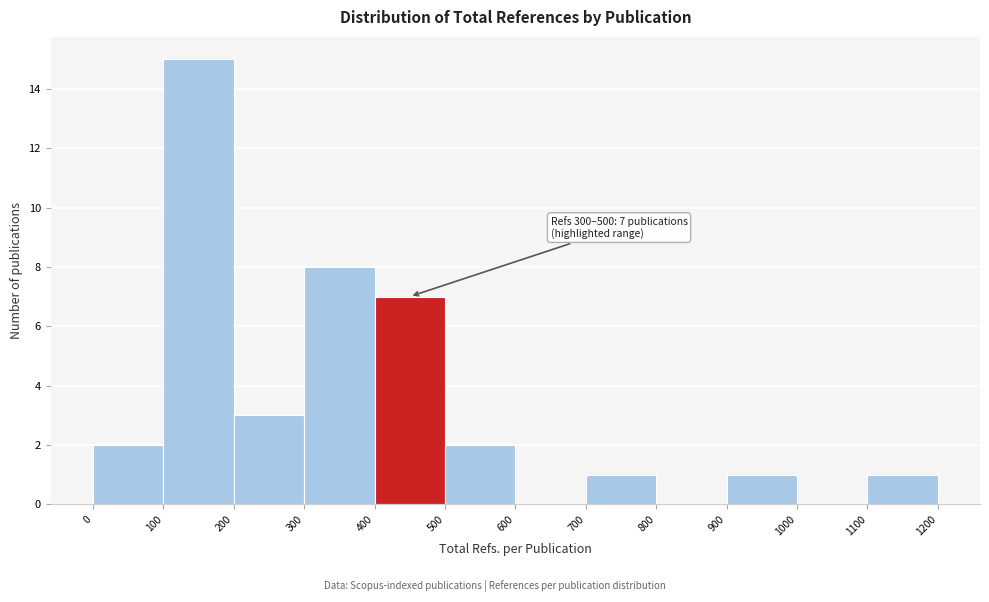

Over which range of the x-axis is the bar tallest?

100 to 200